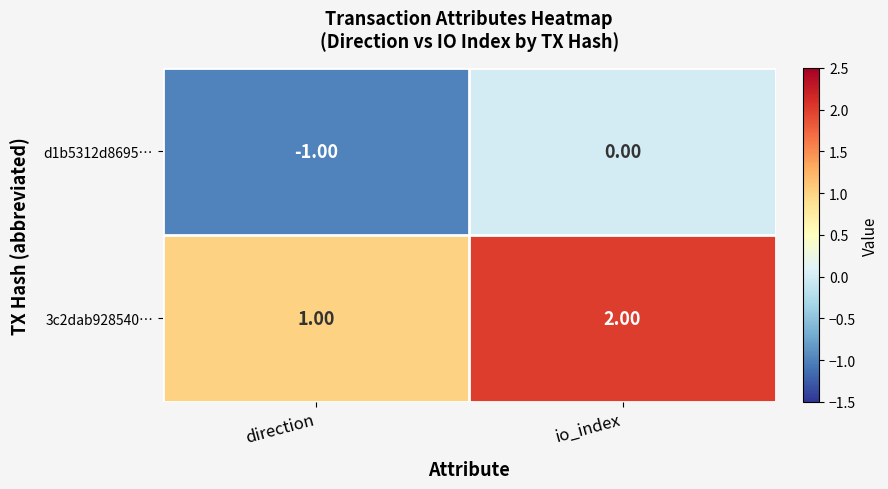

At which label does 3c2dab928540… reach its minimum?

direction